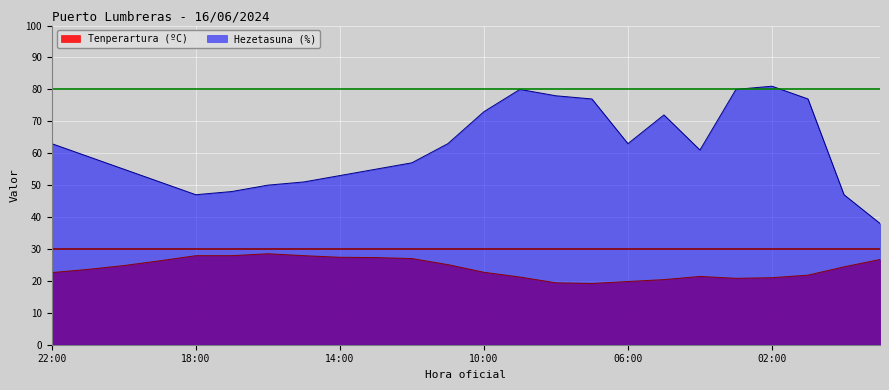

At which label is Hezetasuna (%) closest to 59?

21:00